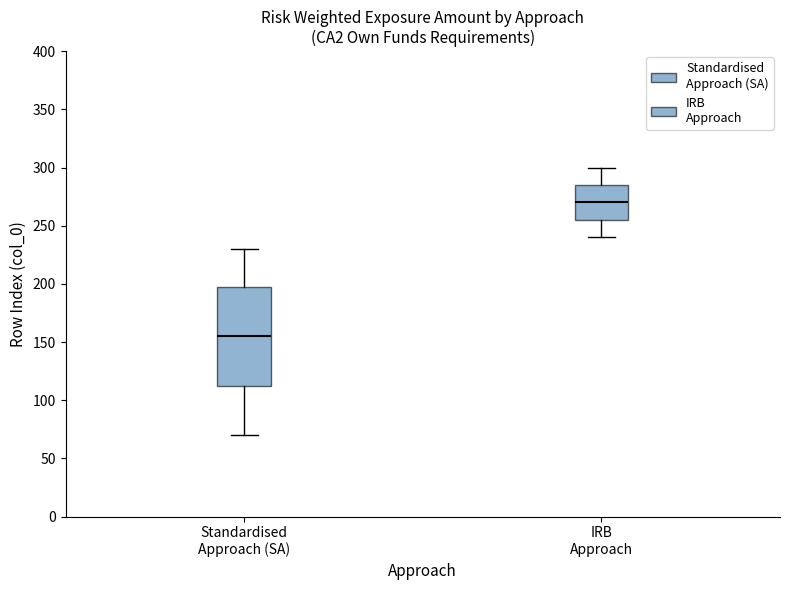

Which box is the tallest, from its lower edge to its upper edge?

Standardised Approach (SA)